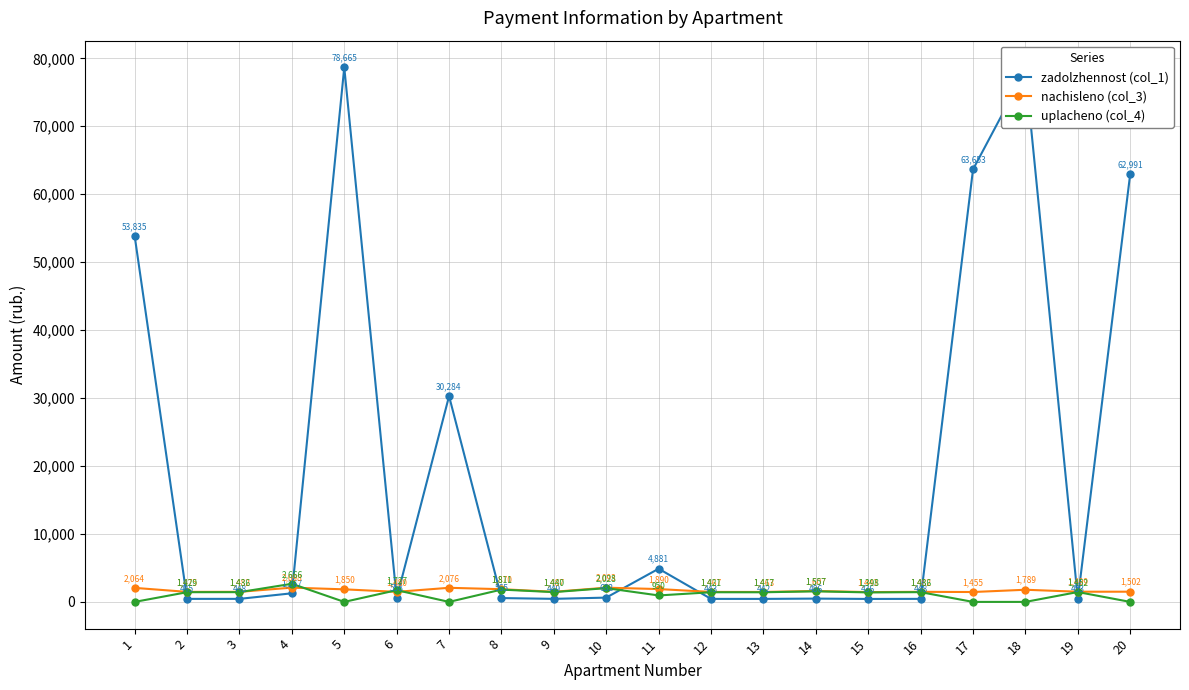

Where is the first local maximum for nachisleno (col_3)?

4